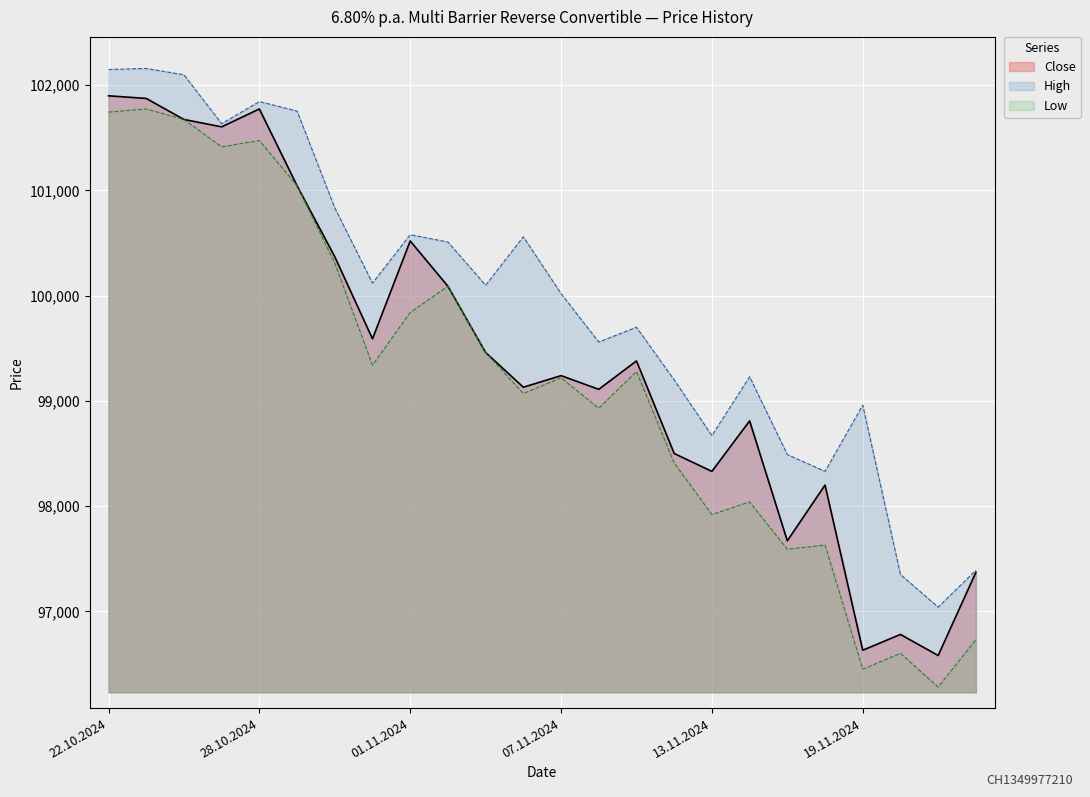

What is the sum of all Close values?

2385635